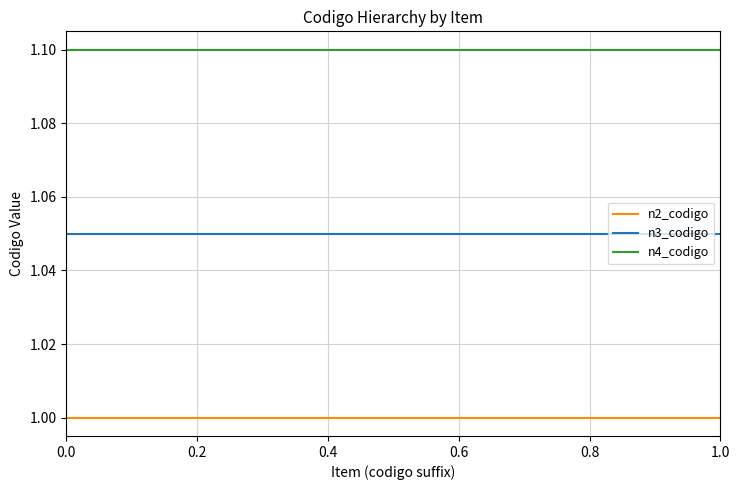

True or false: n2_codigo and n4_codigo cross at least once.

False